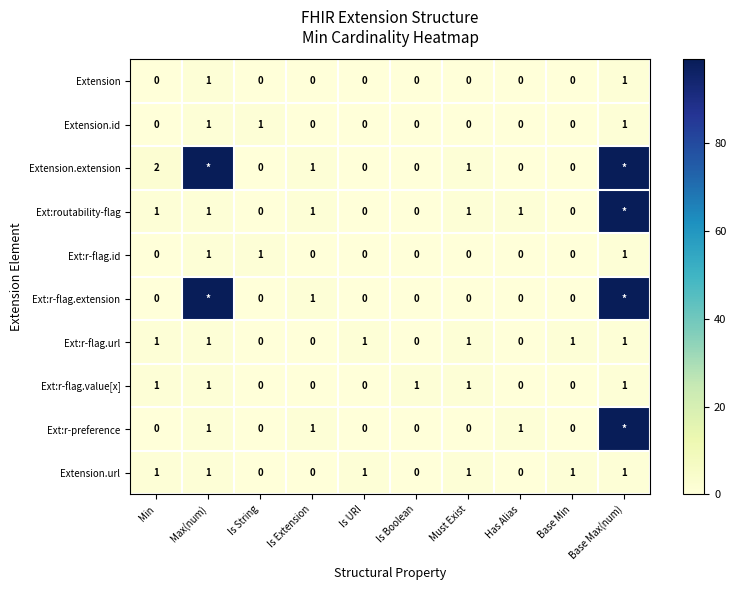

The value of Ext:r-flag.url at Is String is 0. True or false?

True